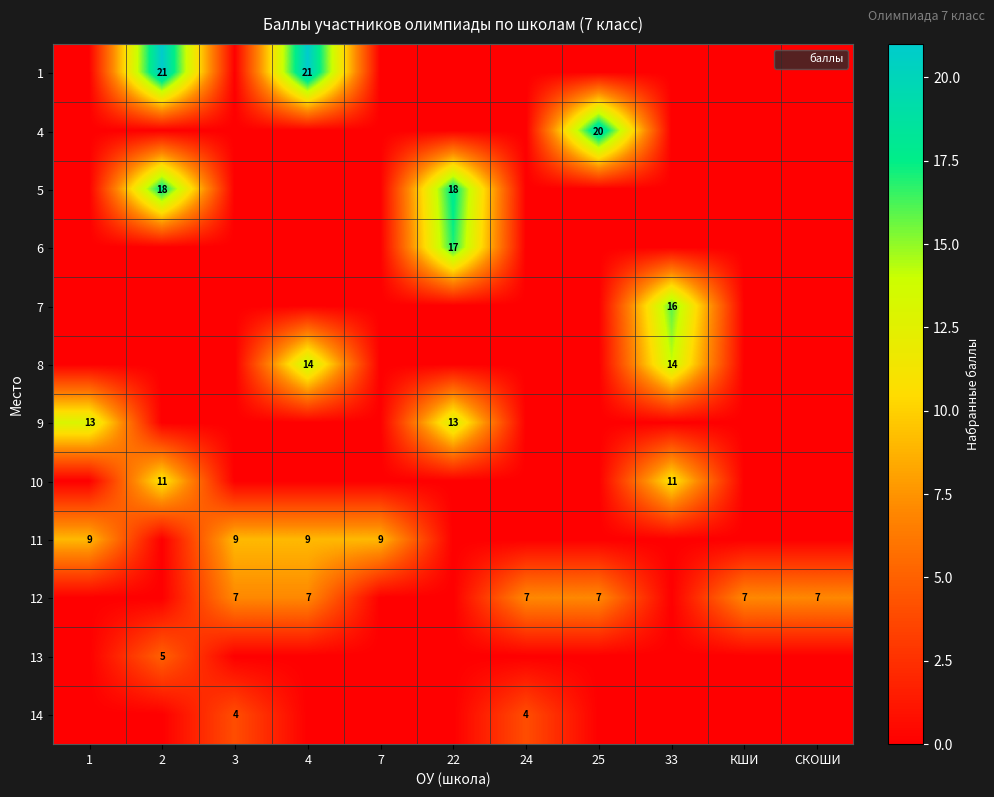

Which has a higher value, 25 or 22?

25